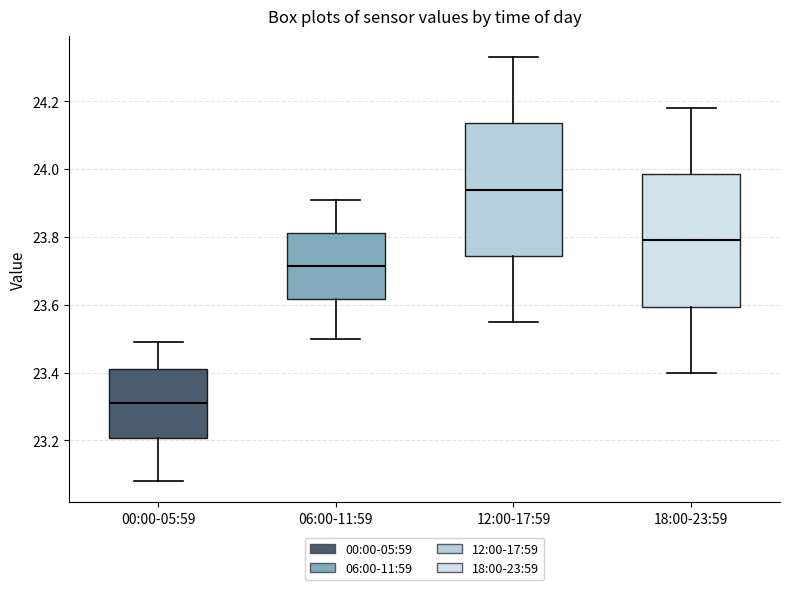

Where is the upper edge of the box for 12:00-17:59 on the y-axis? The values are not printed on the chart, so give them approximately, as read against the axis.

24.14